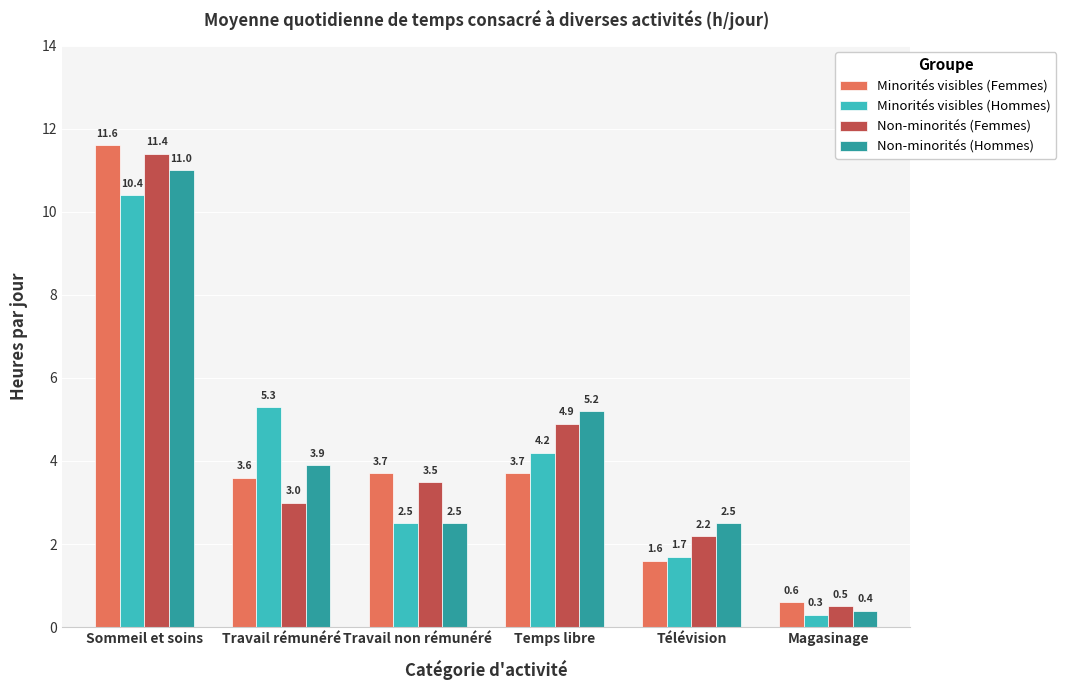

At which category is the sum across all series the highest?

Sommeil et soins